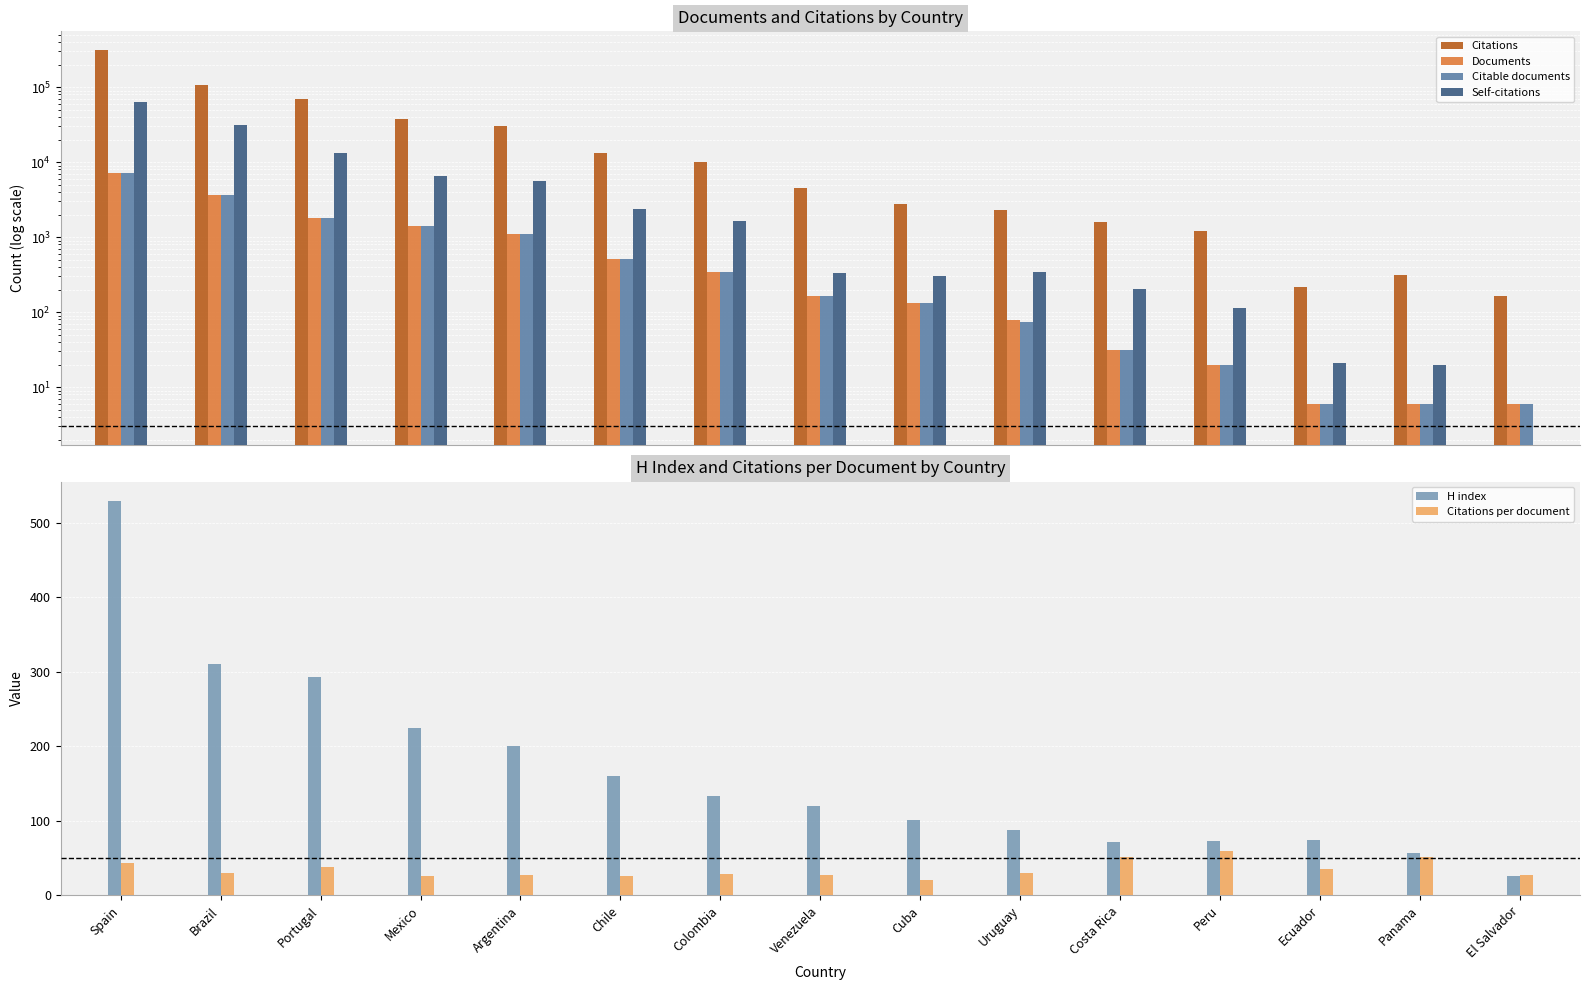

Rank the series at Cuba from lowest to highest value.

Citations per document, H index, Documents, Citable documents, Self-citations, Citations